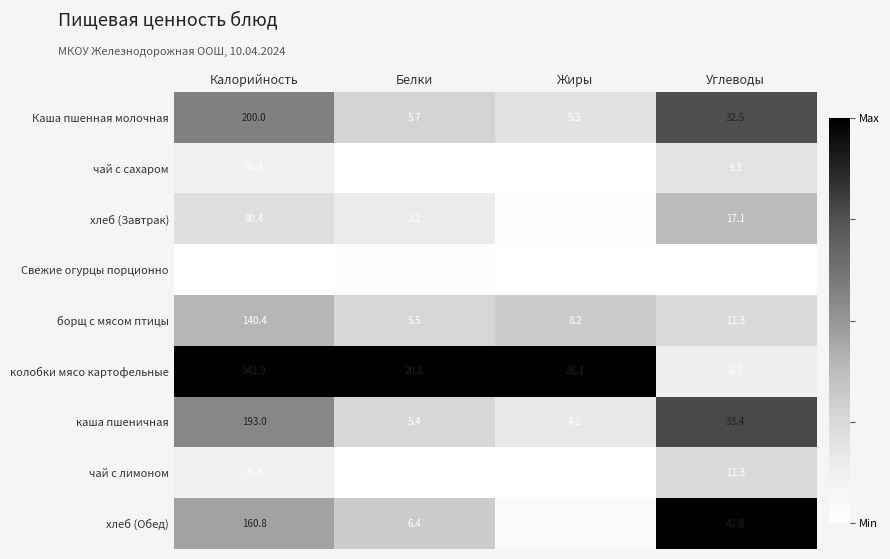

At which category is the sum across all series the highest?

Калорийность